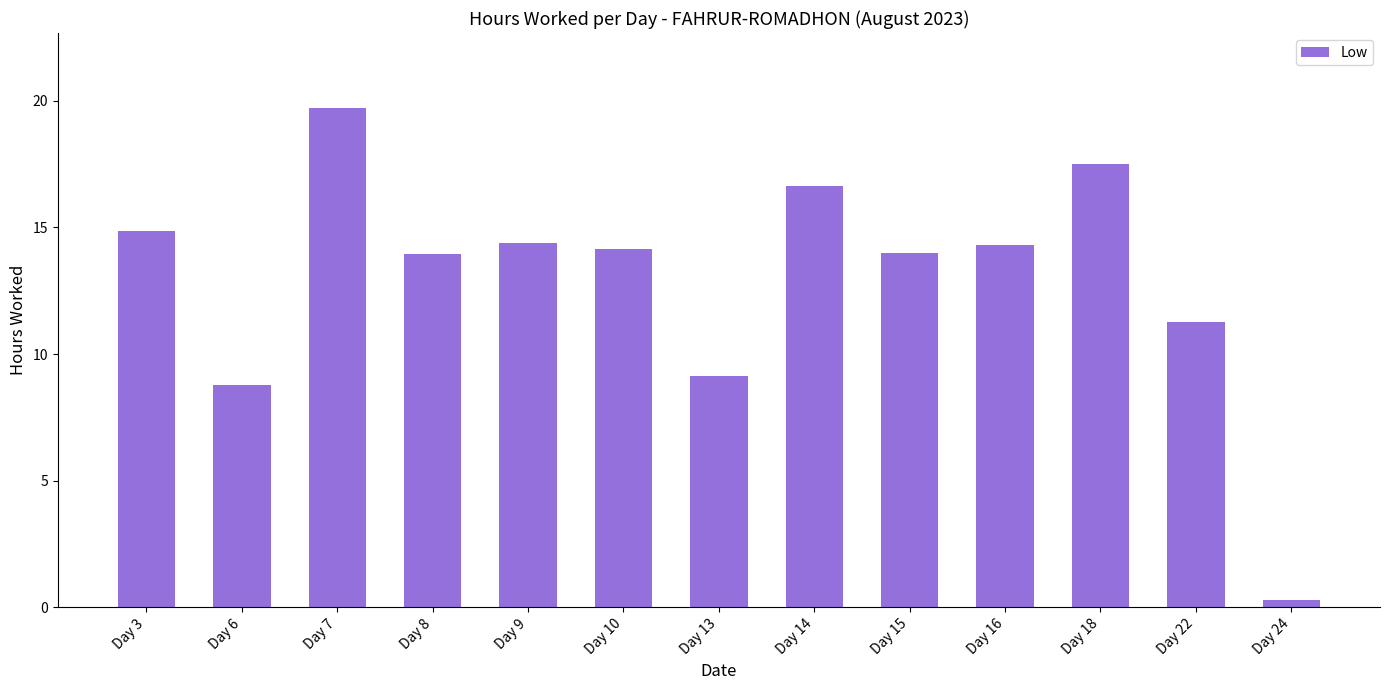

Where does the data first go above 14?

Day 3